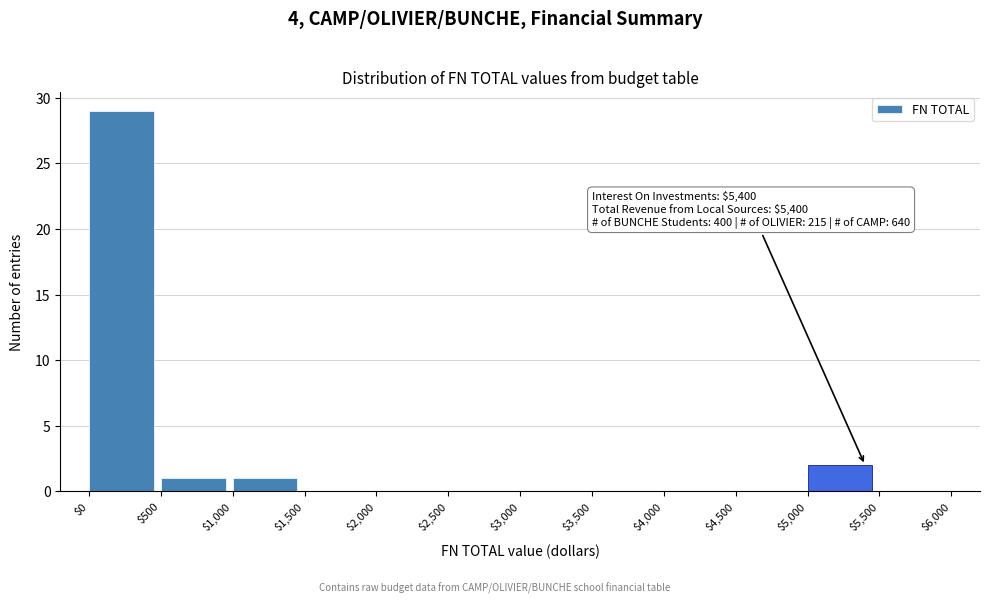

Over which range of the x-axis is the bar tallest?

$0 to $500